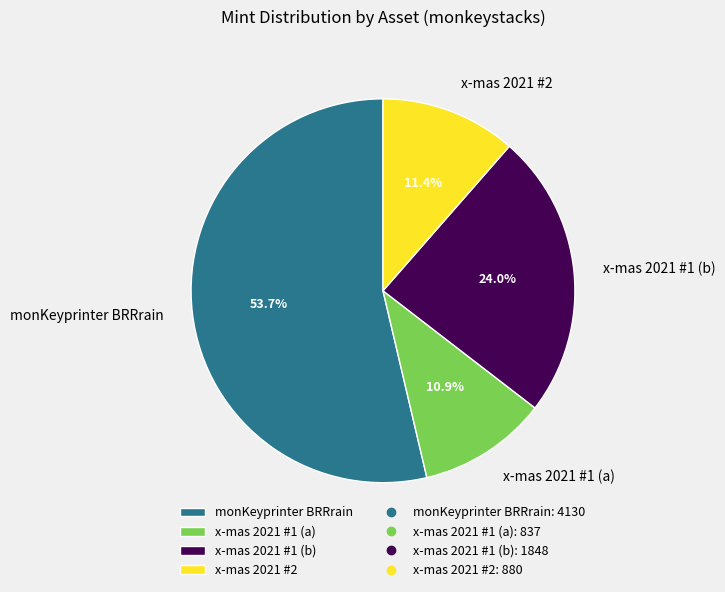

Rank the categories by value from lowest to highest.

x-mas 2021 #1 (a), x-mas 2021 #2, x-mas 2021 #1 (b), monKeyprinter BRRrain